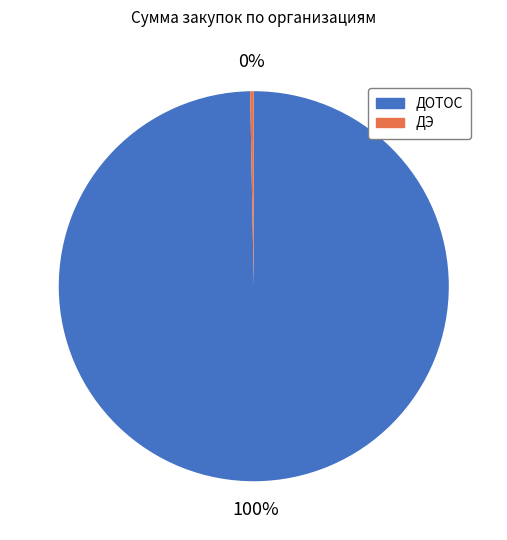

Is it true that ДЭ is 9% of the pie?

False